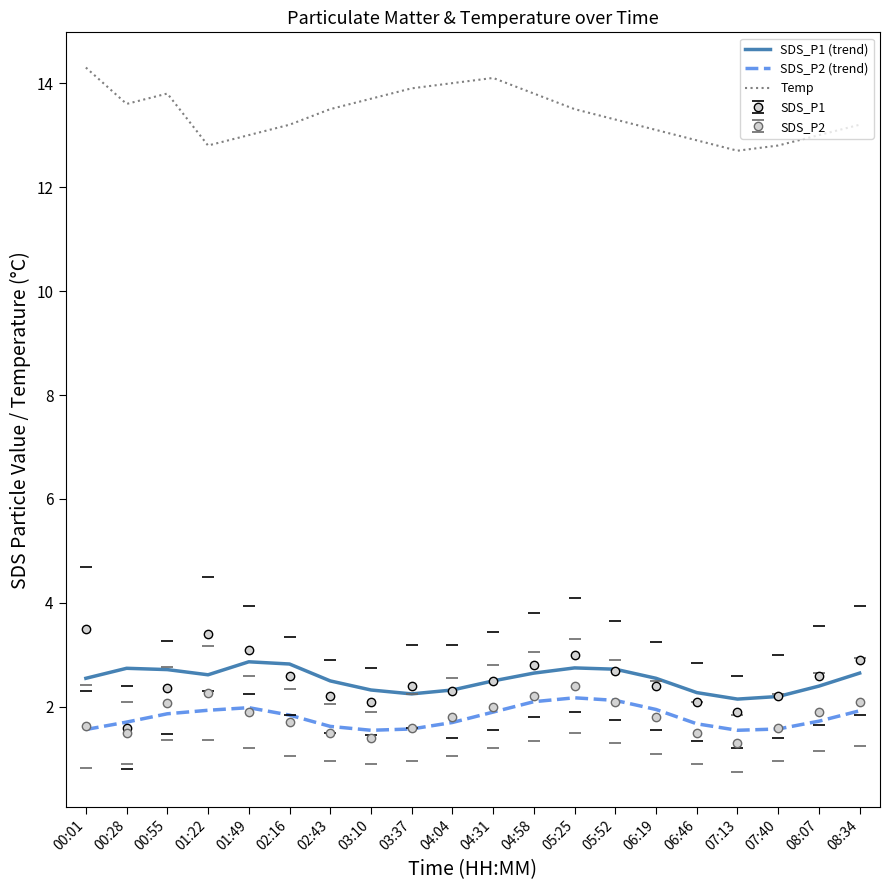

True or false: Temp and SDS_P1 (trend) cross at least once.

False